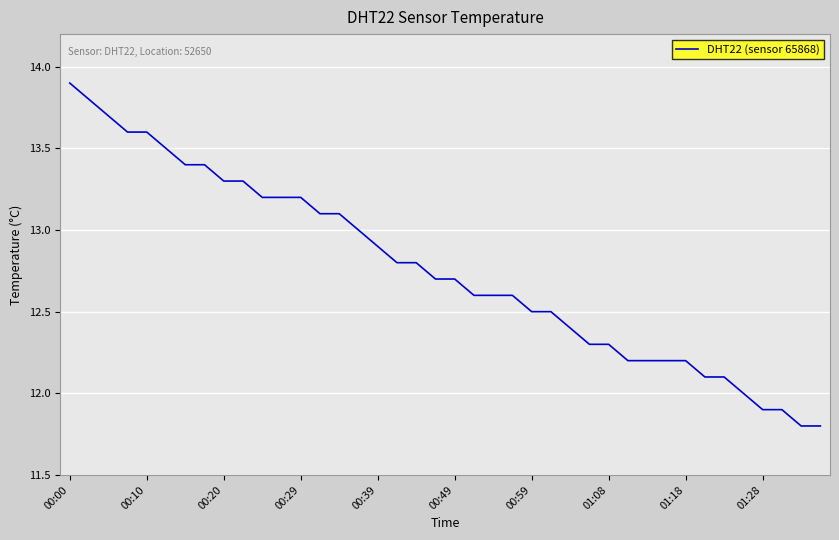

How many categories are shown in the chart?

40